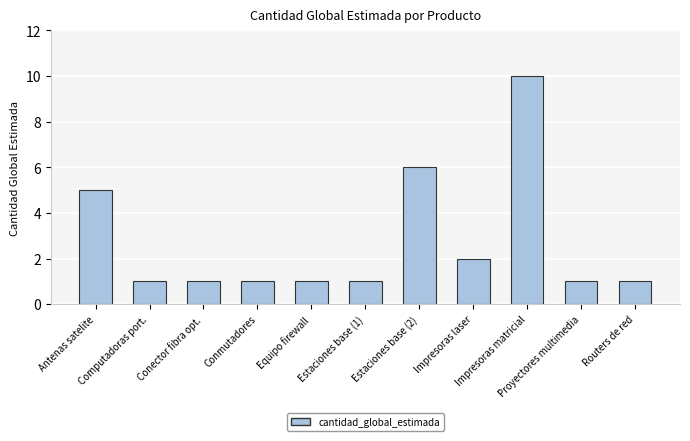

What is the maximum value shown in the chart?

10